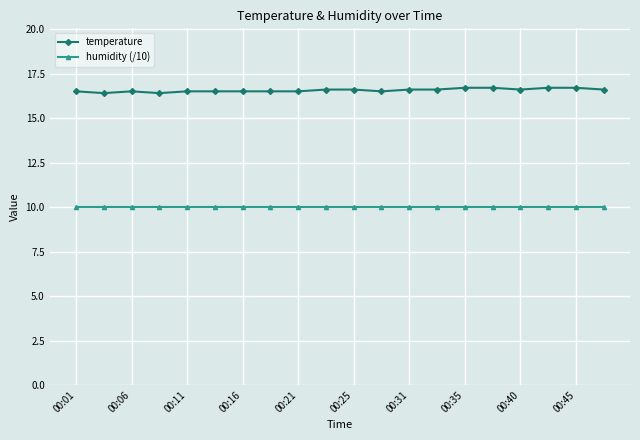

Is this an area chart (filled region under the line)?

No